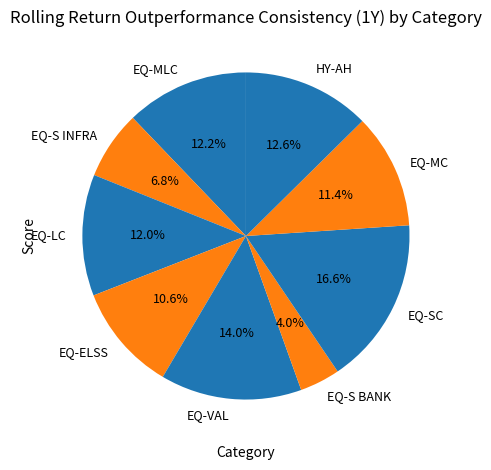

Count the number of slices in the pie.

9